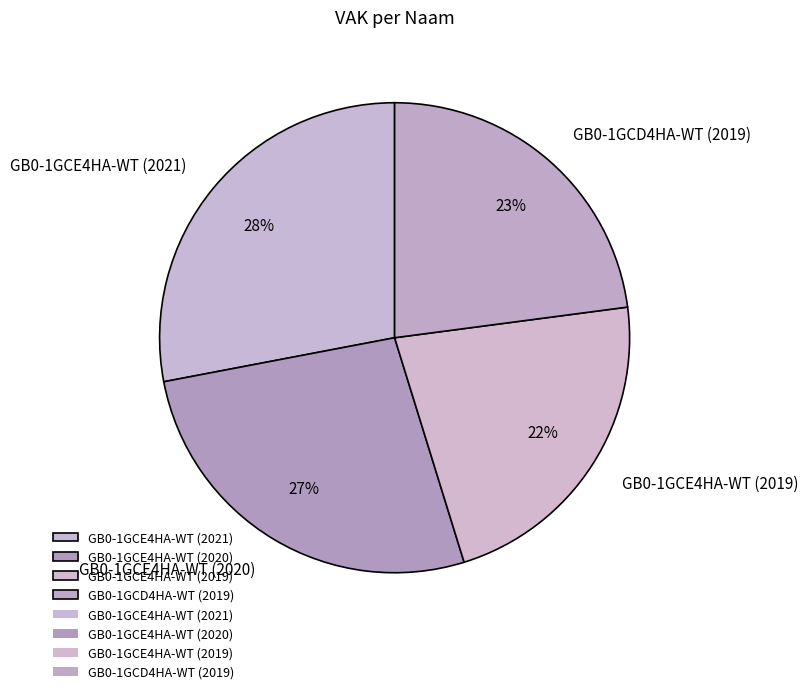

Combined, do GB0-1GCD4HA-WT (2019) and GB0-1GCE4HA-WT (2021) account for over 50%?

Yes